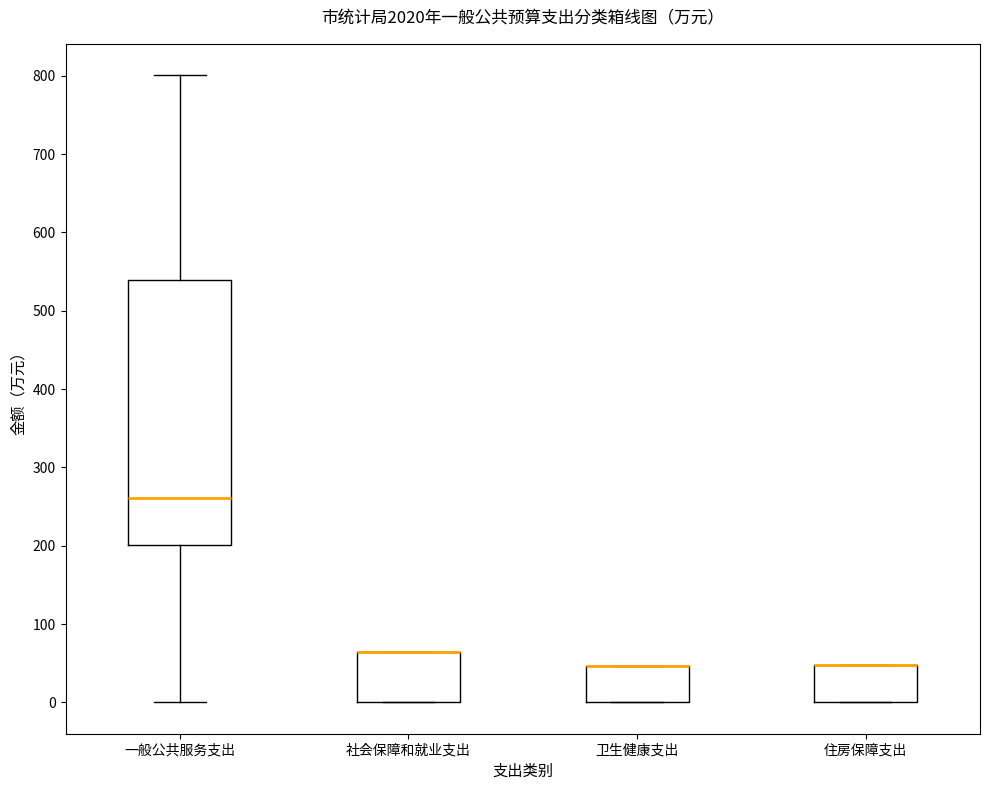

Where is the lower edge of the box for 卫生健康支出 on the y-axis? The values are not printed on the chart, so give them approximately, as read against the axis.

0